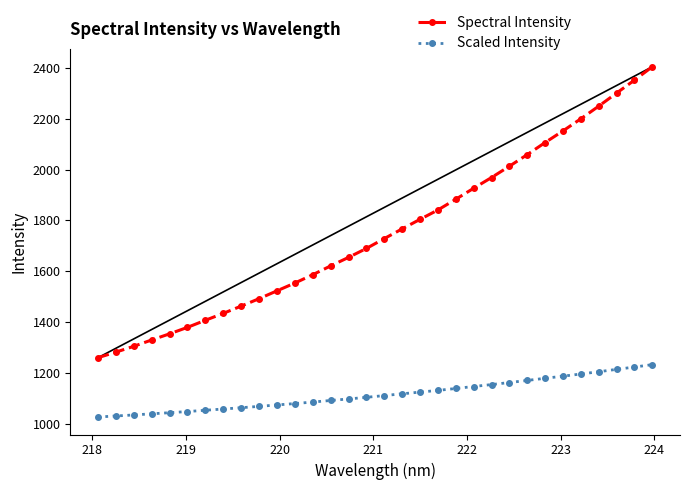

What is the highest value of the Scaled Intensity series?

1232.8